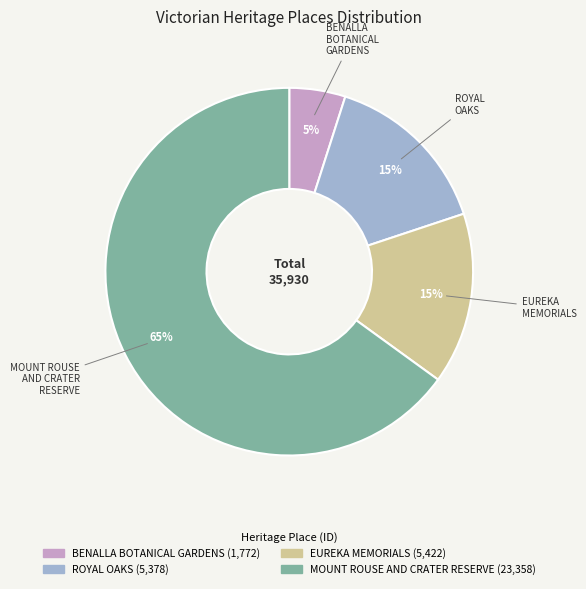

Does any single category account for the majority?

Yes